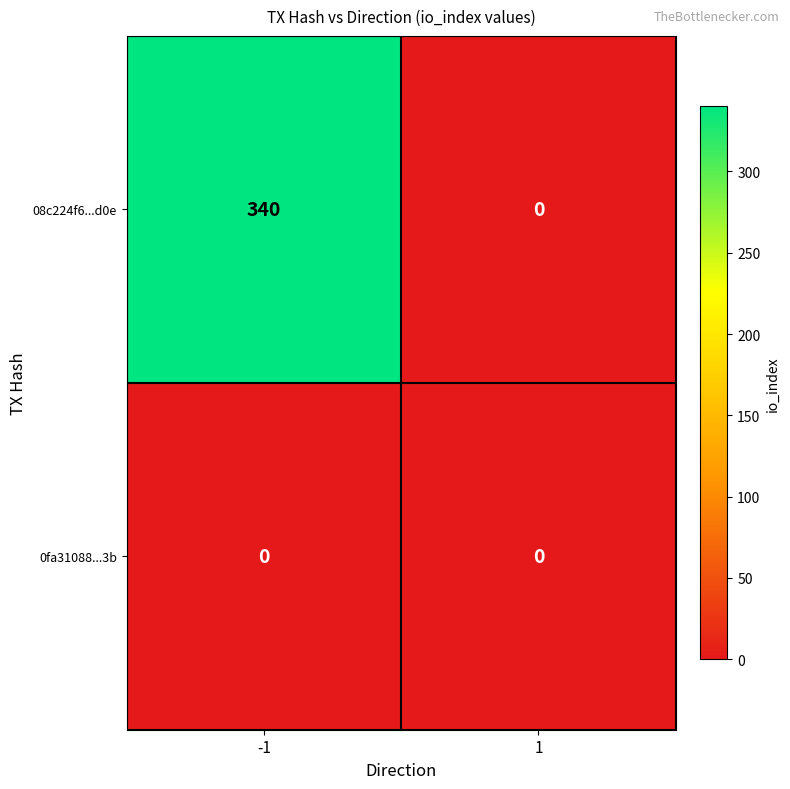

Reading left to right, what are all the values shown in this chart?

08c224f6...d0e: -1=340	1=0
0fa31088...3b: -1=0	1=0